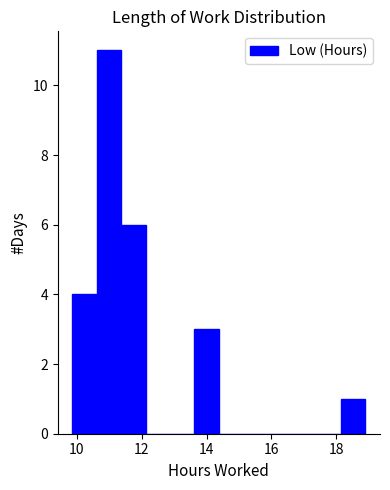

Read against the x-axis, roughly where is the centre of the tallest bar?

11.0